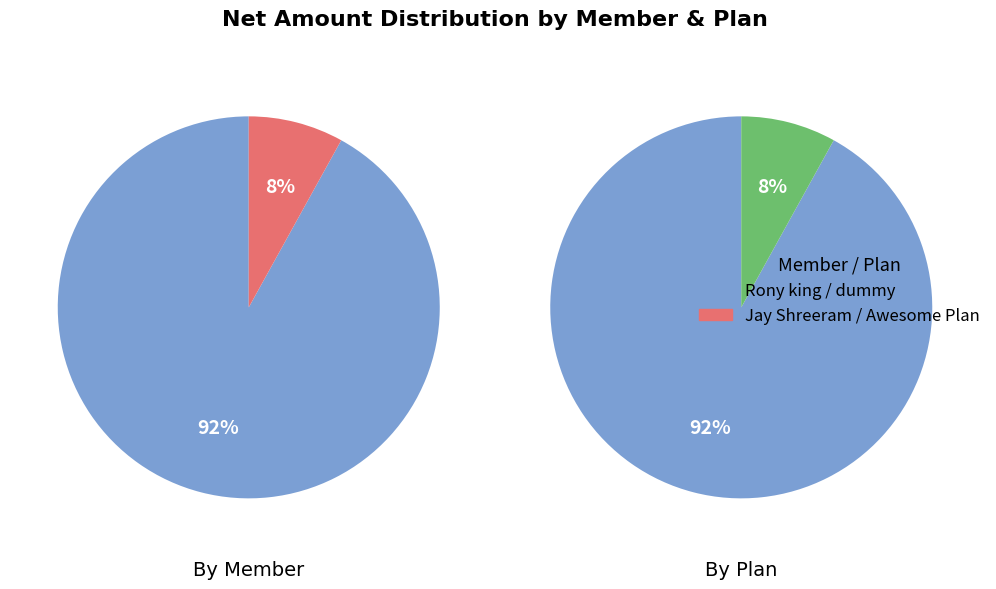

Is the sum of Jay Shreeram and Rony king greater than half?

Yes